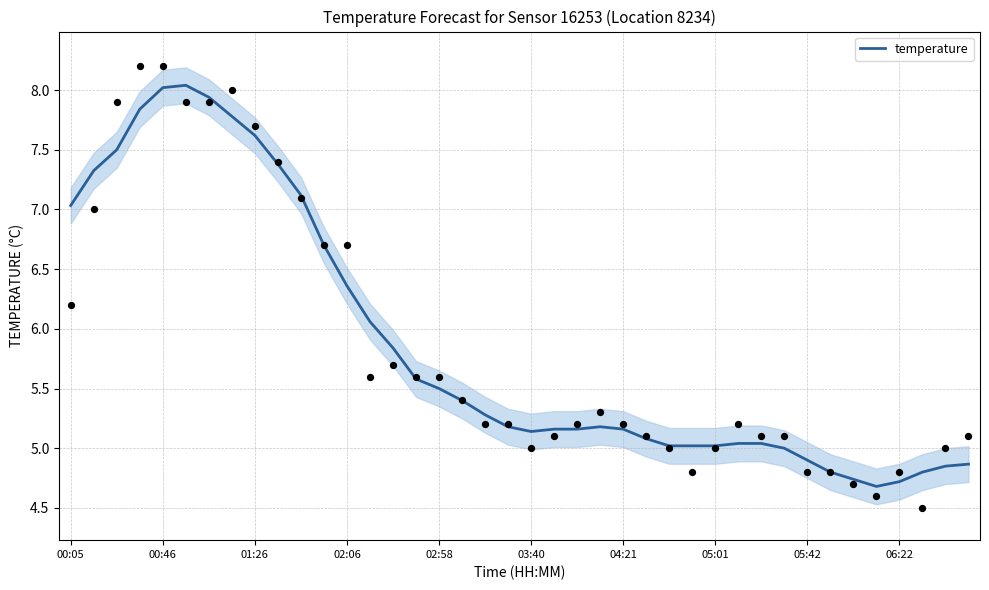

What is the change in value from 18 to 38?

-0.4